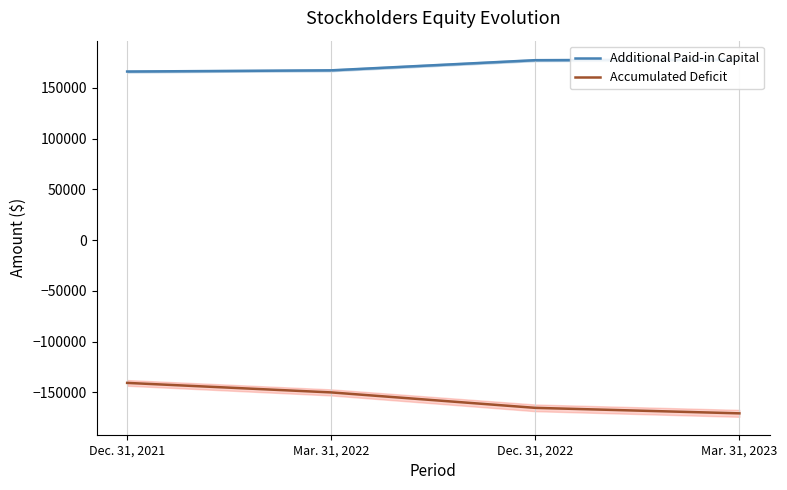

The value of Accumulated Deficit at Dec. 31, 2022 is -275636. True or false?

False